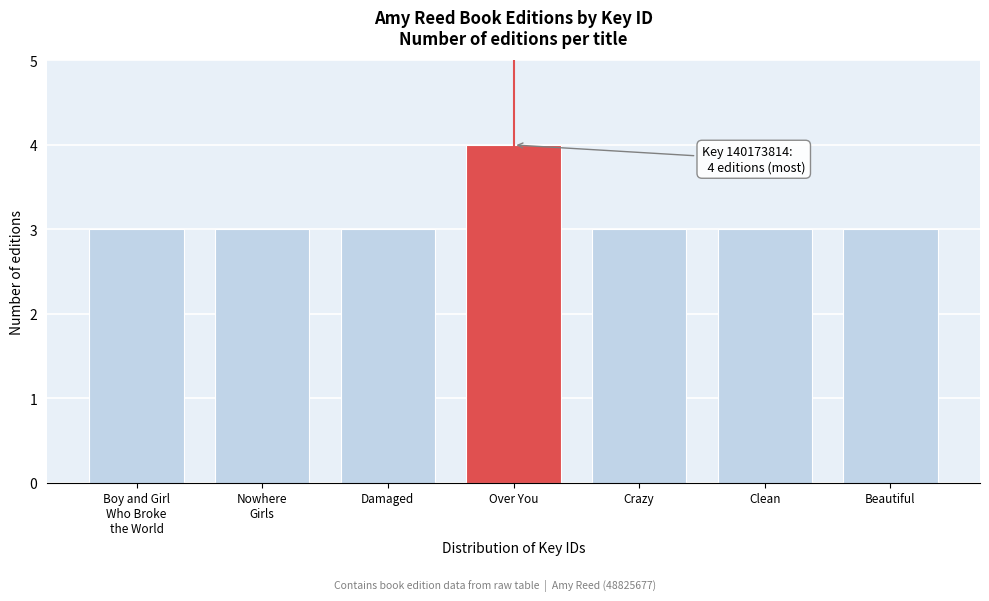

Reading left to right, what are all the values shown in this chart?

3	3	3	4	3	3	3